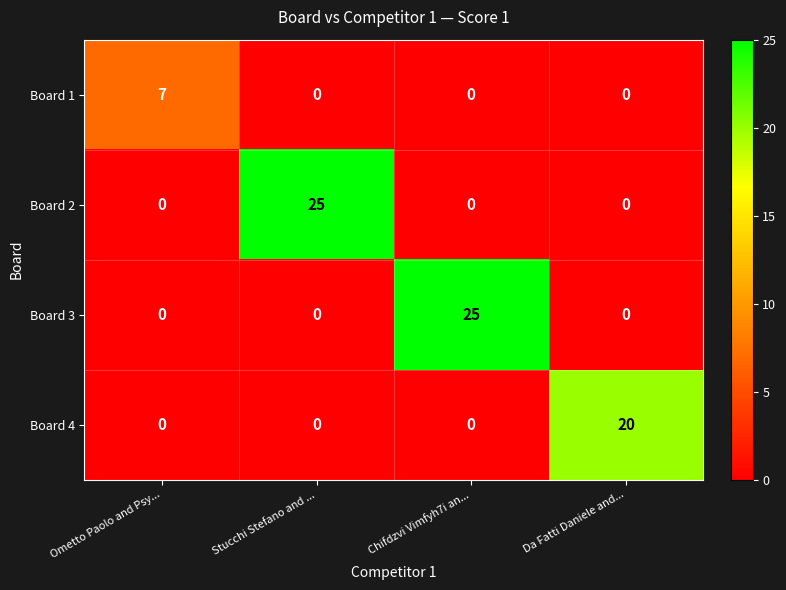

What is the difference between the highest and lowest values at Chifdzvi Vimfyh7i an...?

25